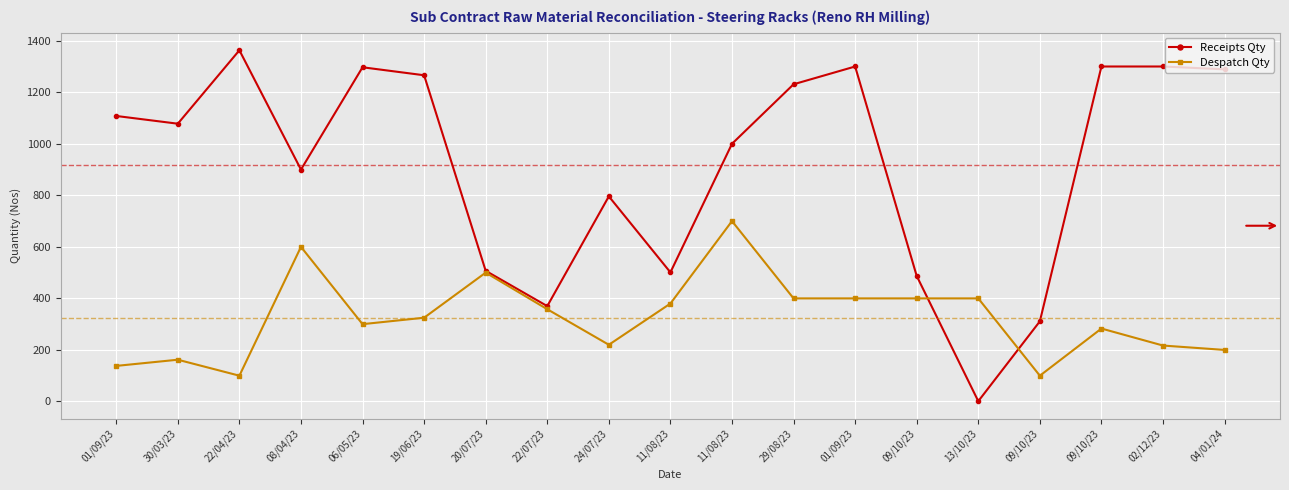

Reading left to right, list all the values displayed in this chart.

Receipts Qty: 01/09/23=1108	30/03/23=1078	22/04/23=1363	08/04/23=900	06/05/23=1297	19/06/23=1266	20/07/23=507	22/07/23=370	24/07/23=796	11/08/23=501	11/08/23=1000	29/08/23=1231	01/09/23=1300	09/10/23=487	13/10/23=1	09/10/23=311	09/10/23=1300	02/12/23=1300	04/01/24=1289
Despatch Qty: 01/09/23=138	30/03/23=162	22/04/23=100	08/04/23=600	06/05/23=300	19/06/23=325	20/07/23=500	22/07/23=358	24/07/23=220	11/08/23=380	11/08/23=700	29/08/23=400	01/09/23=400	09/10/23=400	13/10/23=400	09/10/23=100	09/10/23=283	02/12/23=217	04/01/24=200